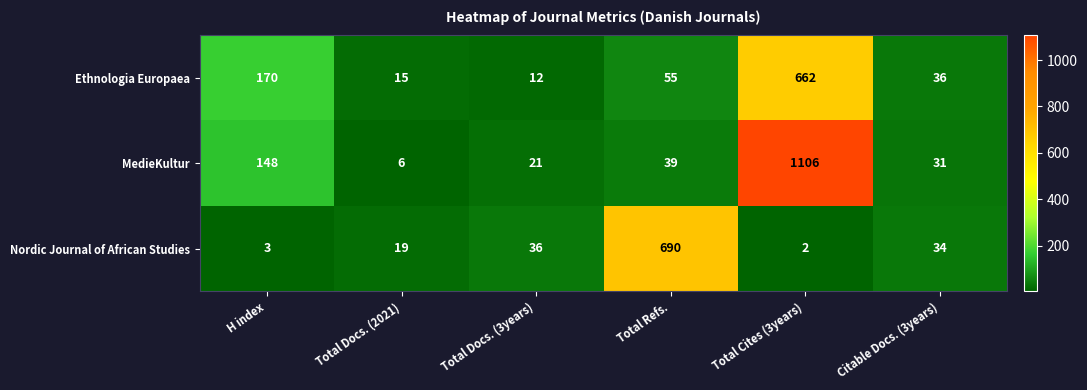

What is the sum of the MedieKultur values at Citable Docs. (3years) and Total Refs.?

70